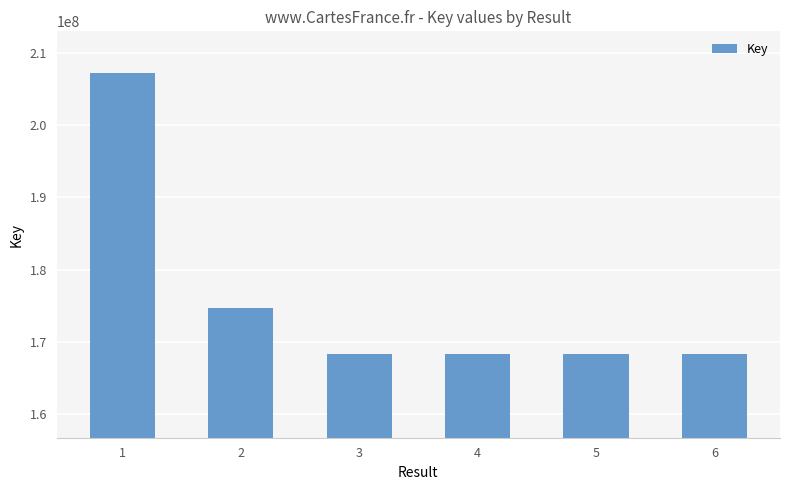

What is the value of the 3rd bar from the left?

168344338